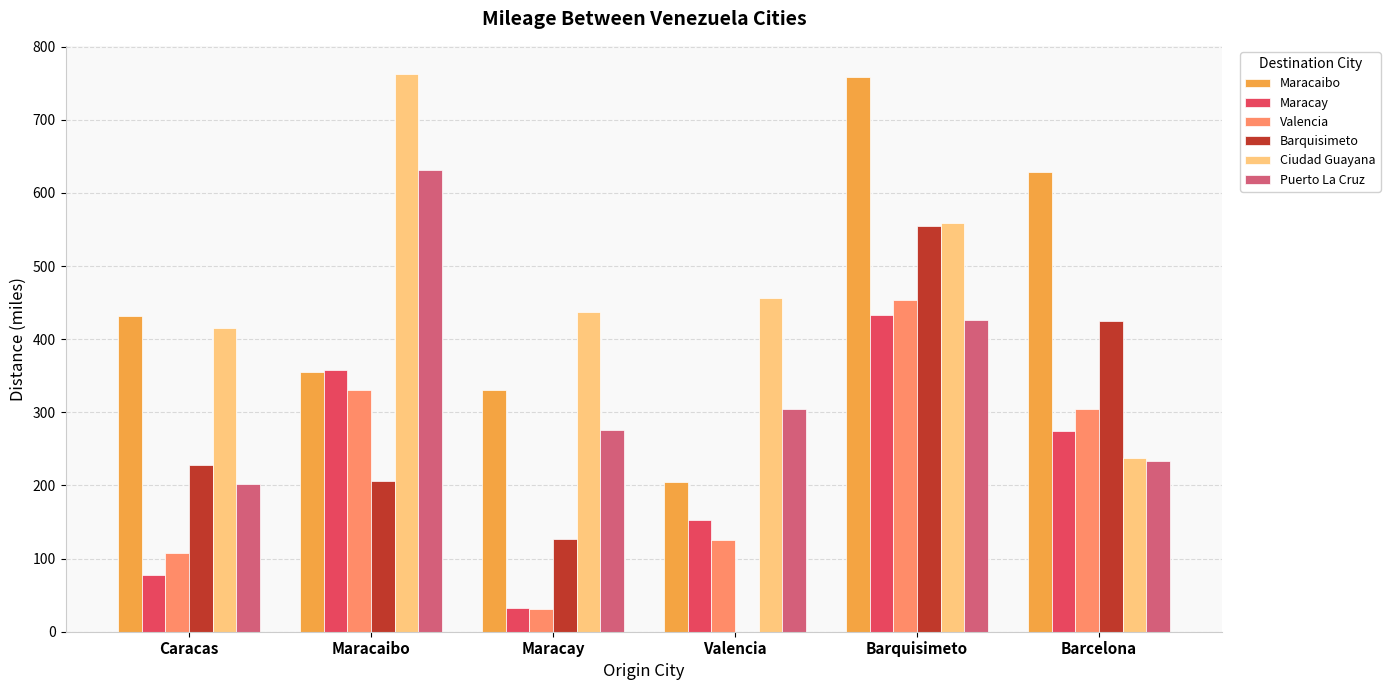

Which series changed the most between Barquisimeto and Barcelona?

Ciudad Guayana